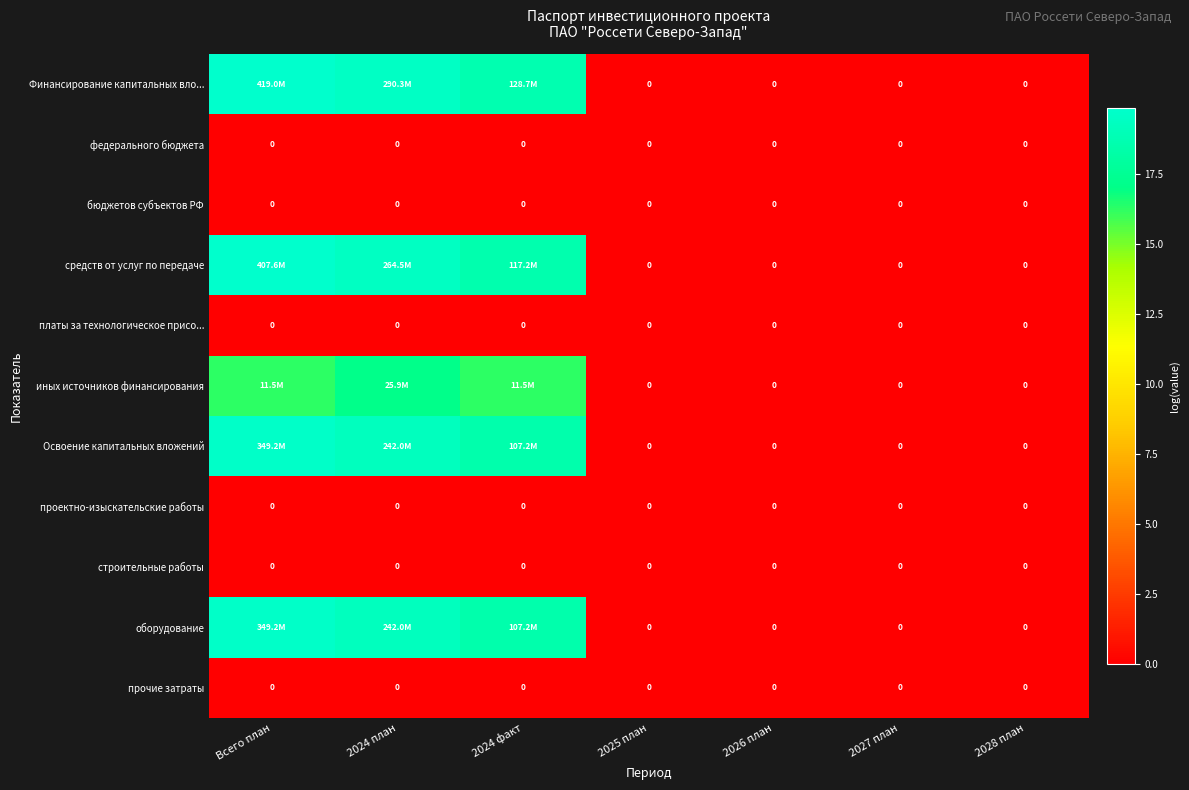

Which category has the lowest value across all series?

2025 план